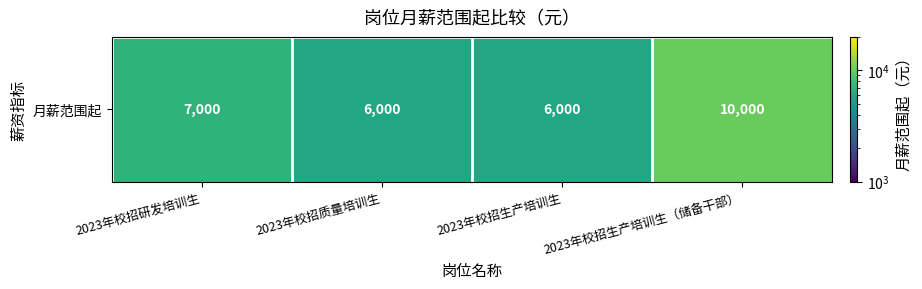

Is it true that the value at 2023年校招生产培训生（储备干部） is 14551?

False